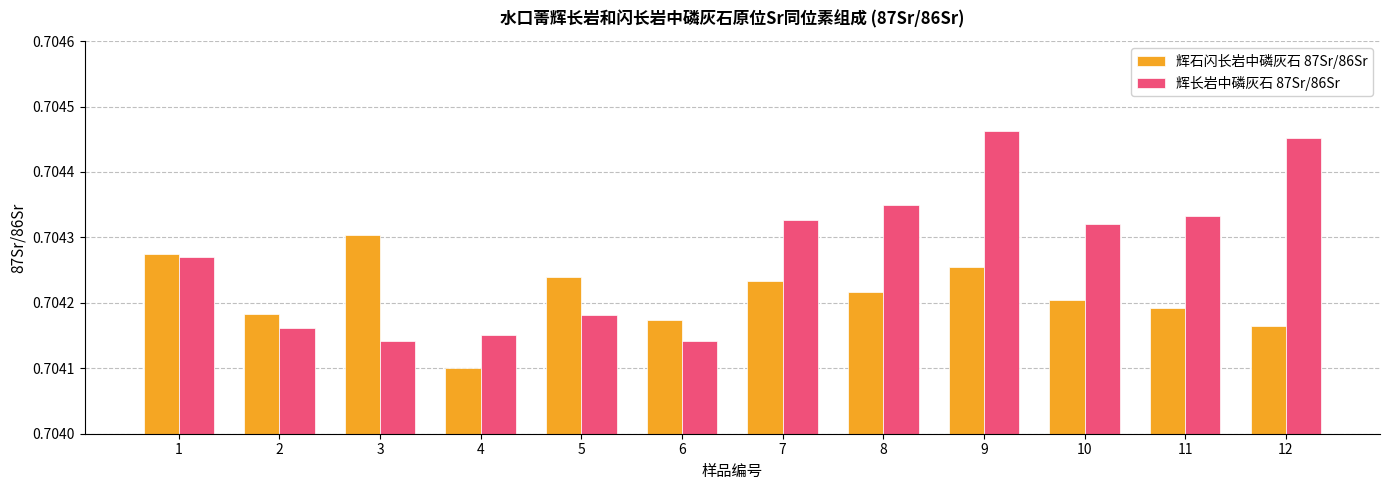

Which series has the largest range (max minus min)?

辉长岩中磷灰石 87Sr/86Sr